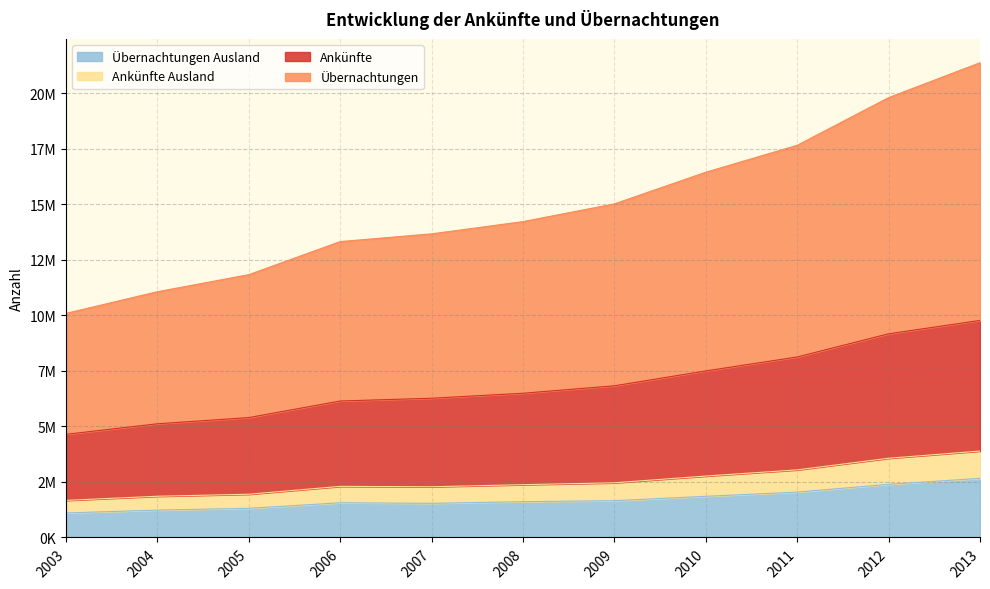

What are all the series names shown in the legend?

Übernachtungen Ausland, Ankünfte Ausland, Ankünfte, Übernachtungen